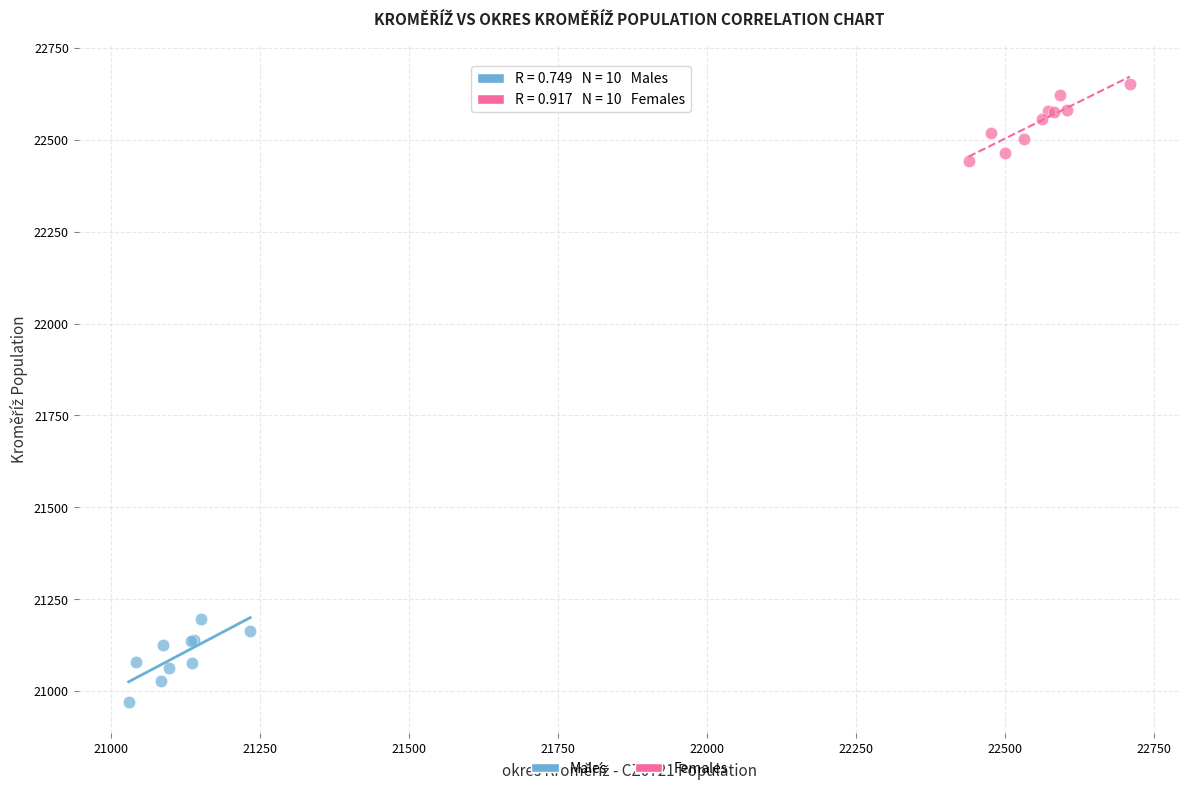

Which series reaches the minimum Y coordinate?

Males